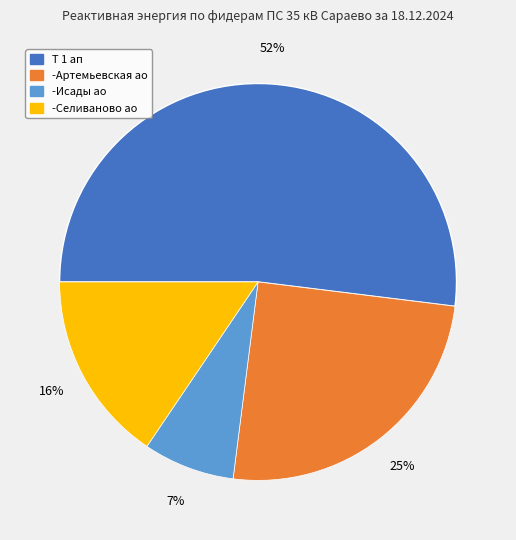

Is it true that -Артемьевская ао is 25% of the pie?

True